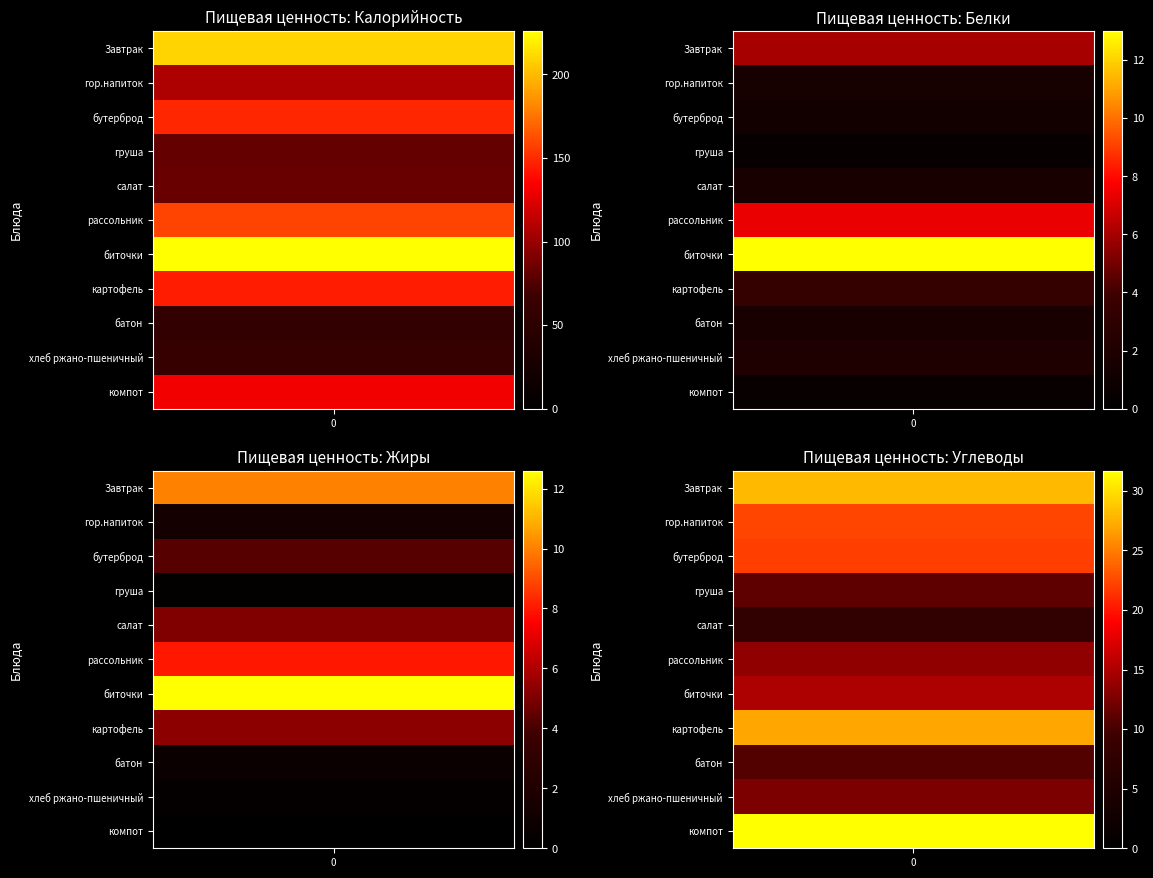

What is the difference between the биточки values at Жиры and Калорийность?

213.4